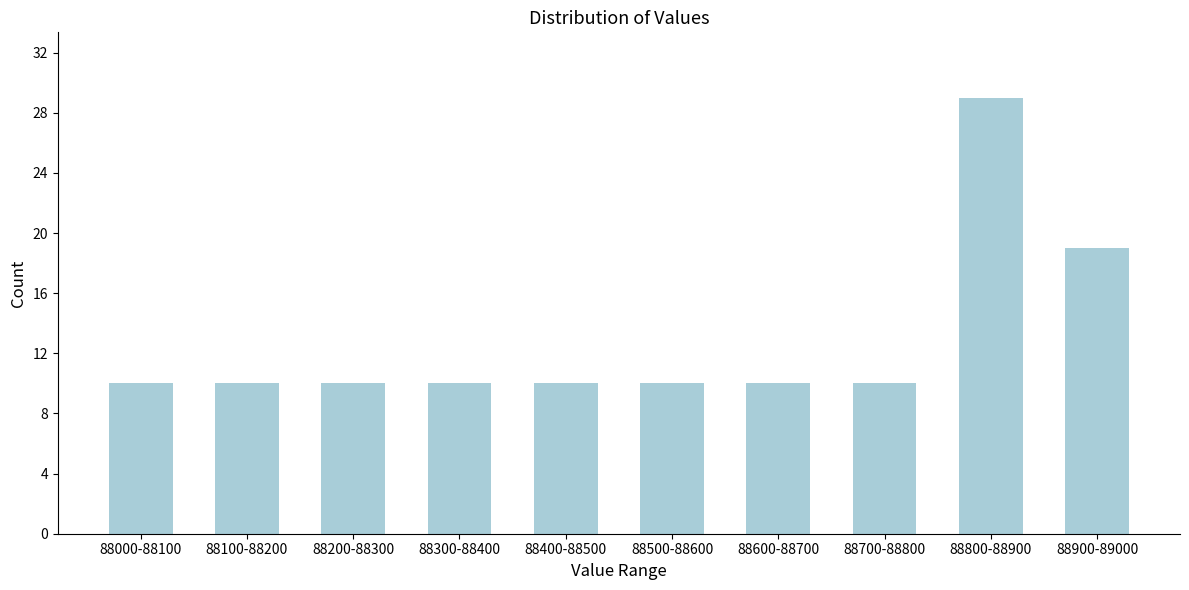

Reading left to right, transcribe all the data shown in this chart.

10	10	10	10	10	10	10	10	29	19